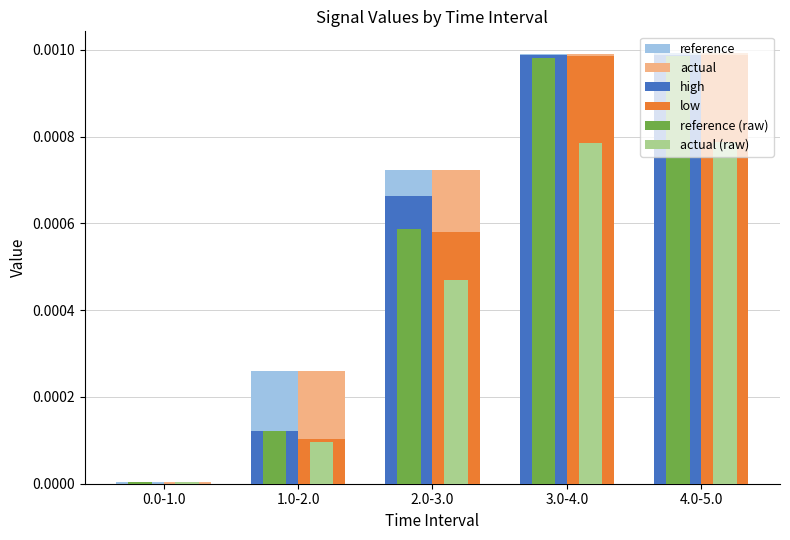

Is it true that actual equals 0.0 at 1.0-2.0?

True